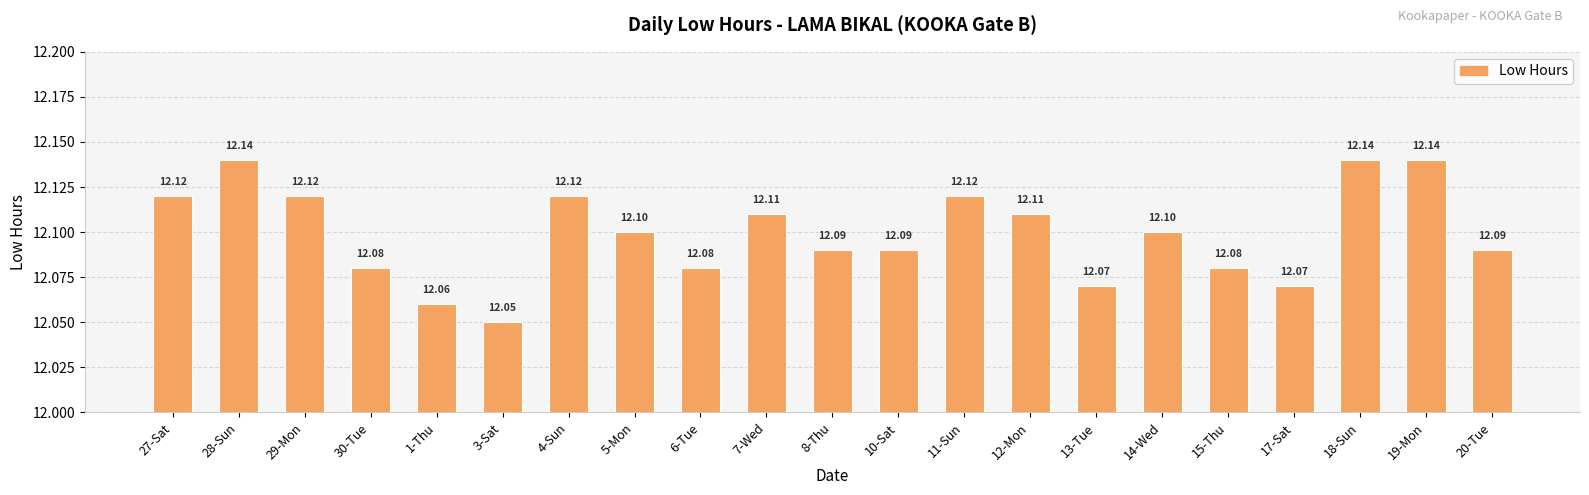

What position from the right is 11-Sun?

9